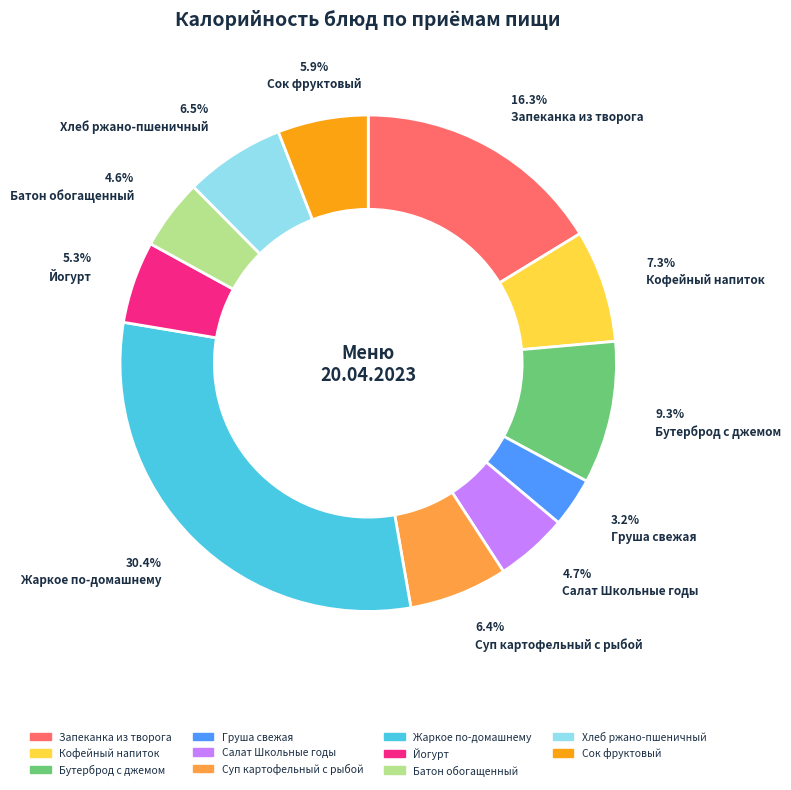

To the nearest percent, what is the difference between the Бутерброд с джемом and Сок фруктовый slice percentages?

3%